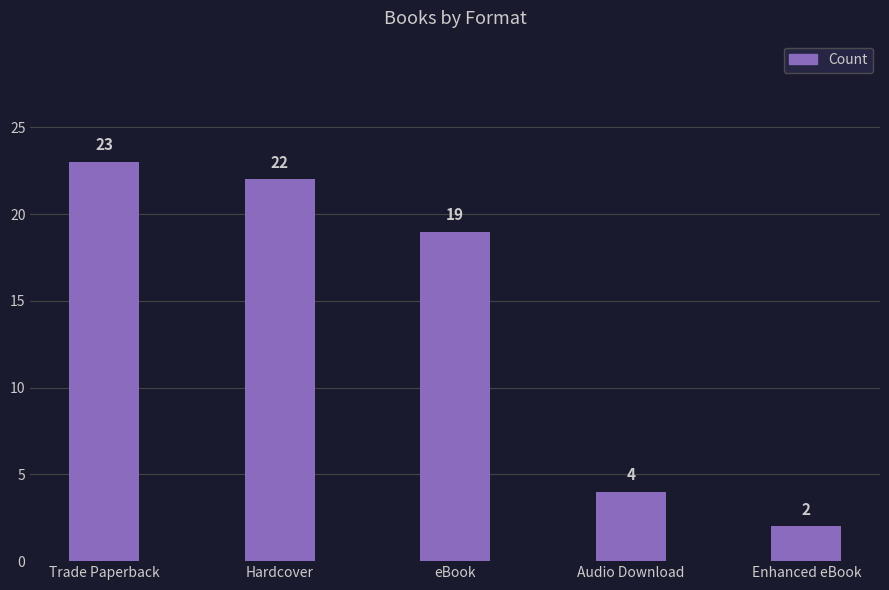

List the labels in order of value, smallest first.

Enhanced eBook, Audio Download, eBook, Hardcover, Trade Paperback